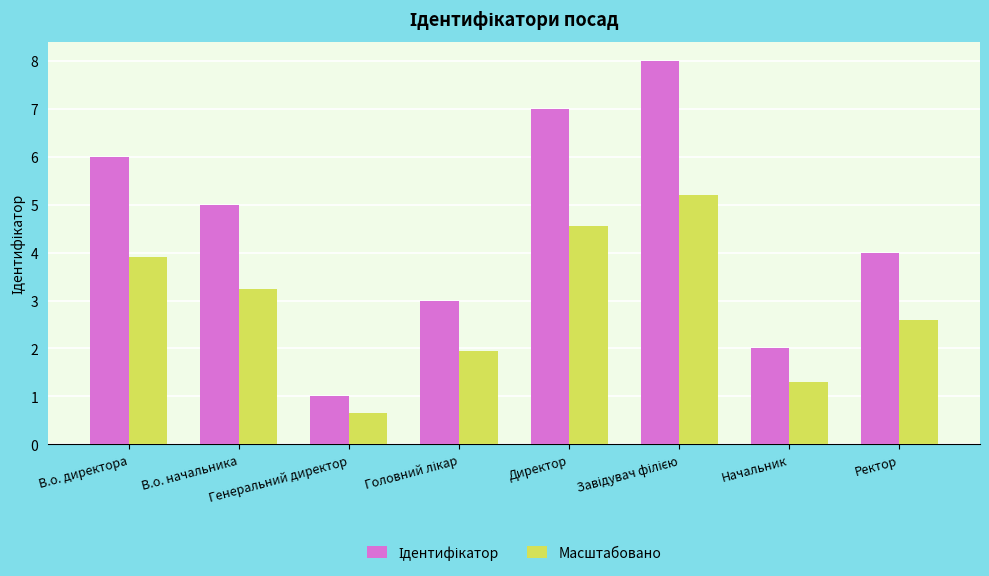

What is the lowest value of the Масштабовано series?

0.7